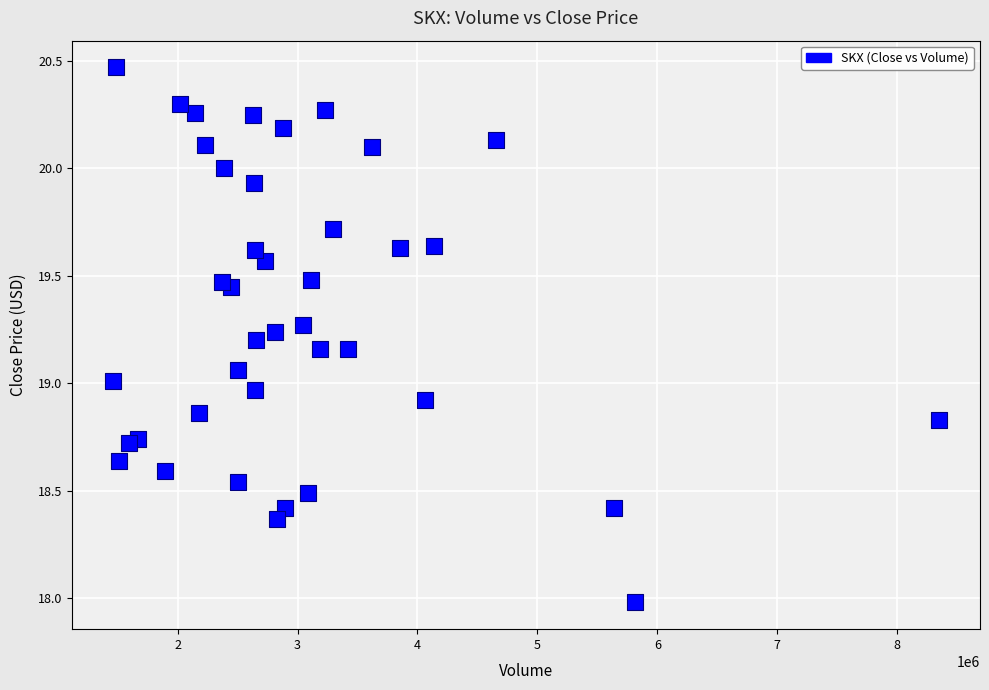

What is the range of Y values (max minus min)?

2.5